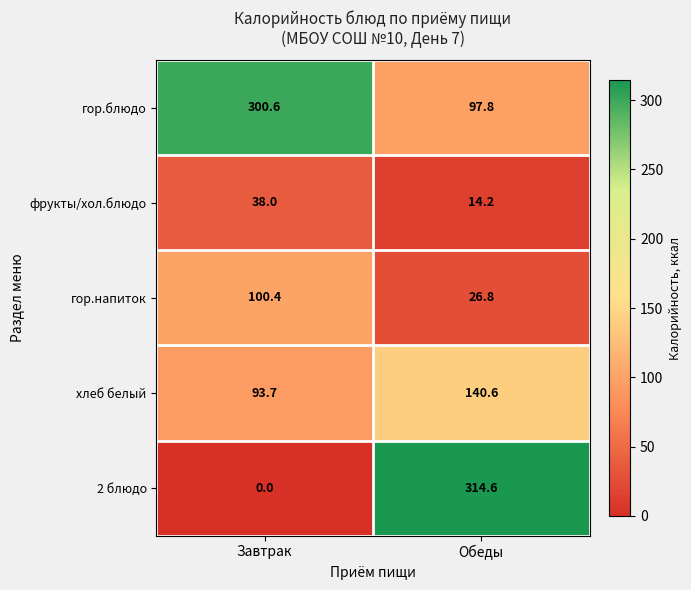

What is the difference between the maximum and minimum values in the 2 блюдо series?

314.6